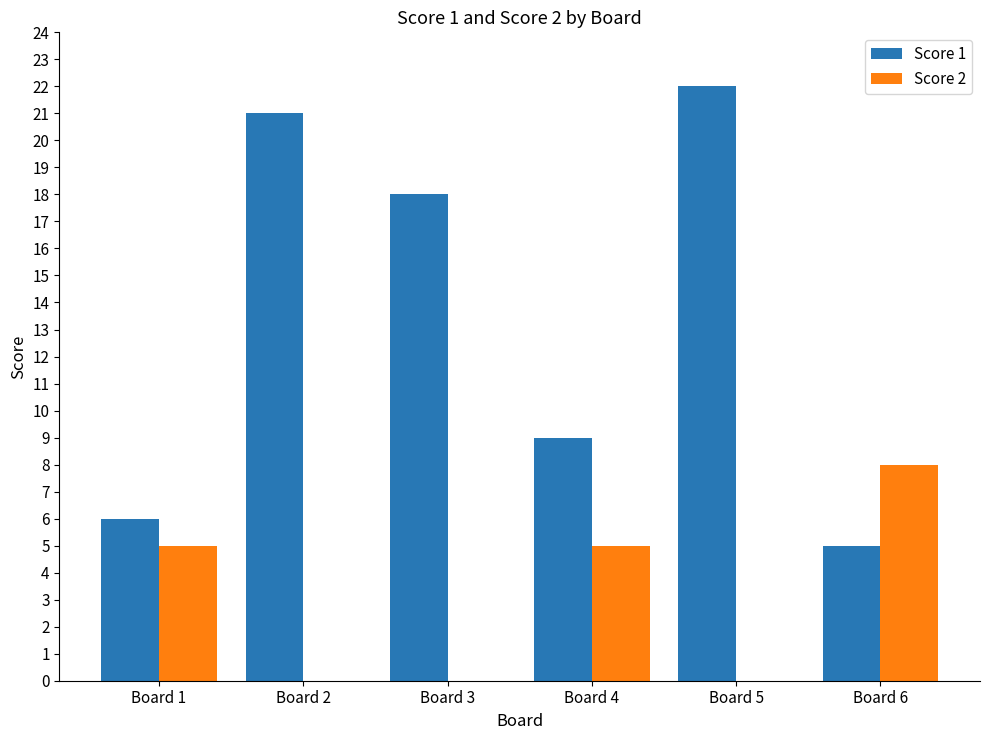

Is the value of Score 1 at Board 4 greater than the value of Score 2 at Board 4?

Yes